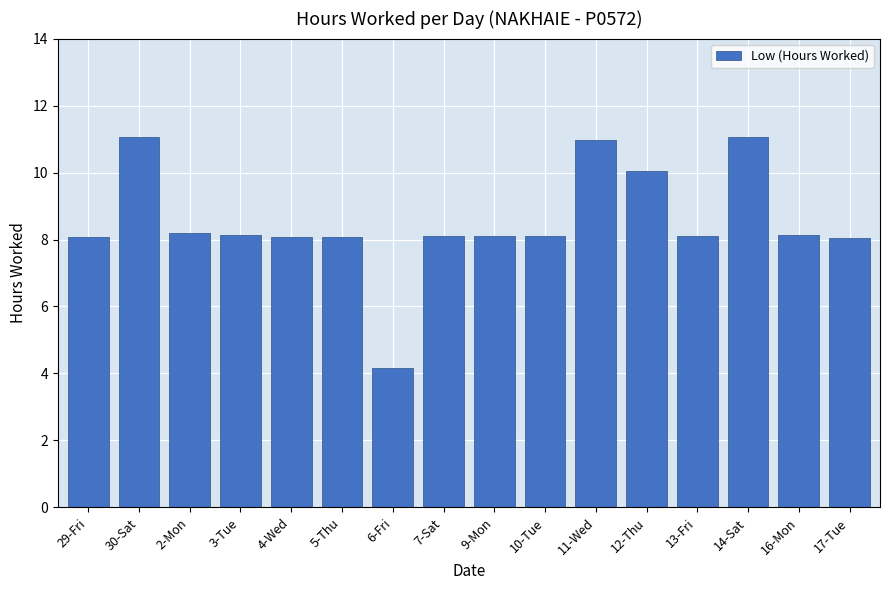

What is the change in value from 2-Mon to 11-Wed?

+2.8